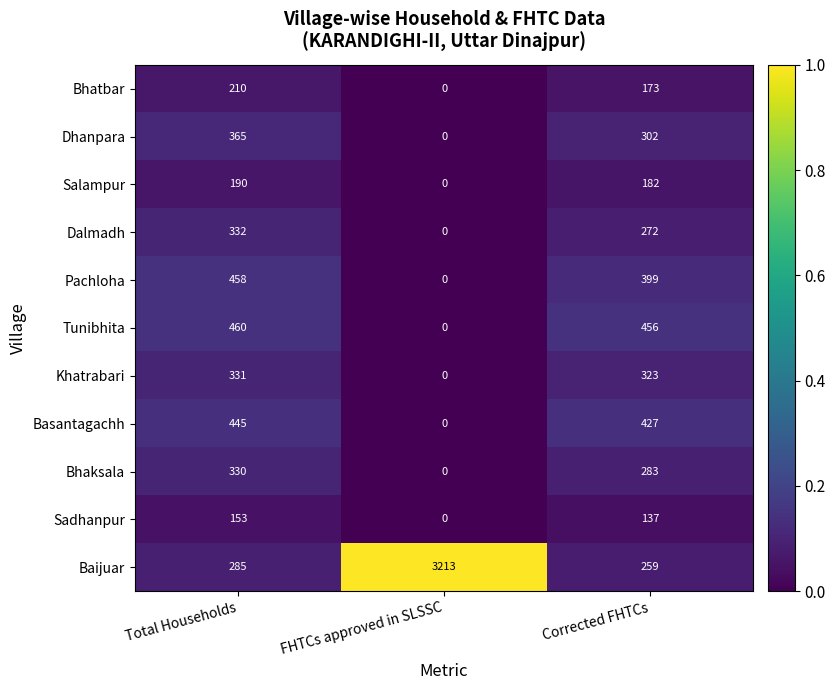

What value does the Sadhanpur series have at Corrected FHTCs, to the nearest 10?

140